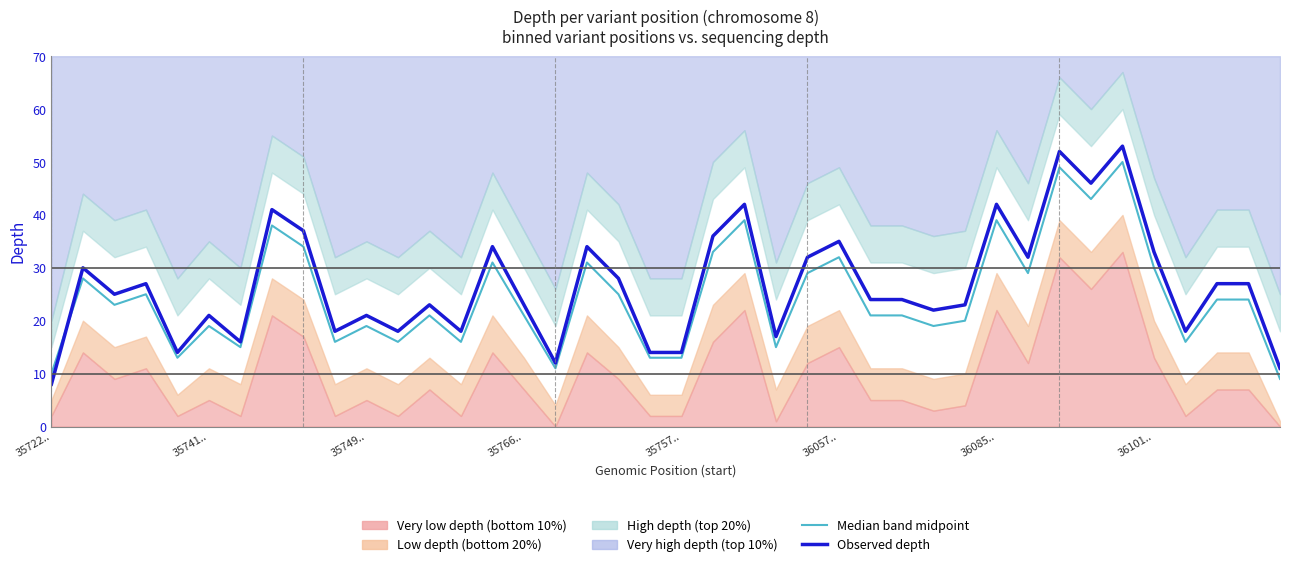

The value of Observed depth (mm-equivalent) at 35722.. is 14. True or false?

False